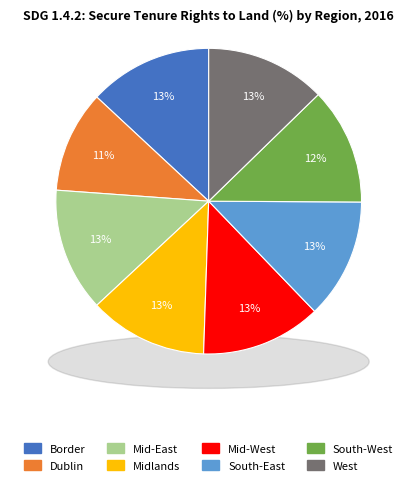

Is there a majority slice in this chart?

No